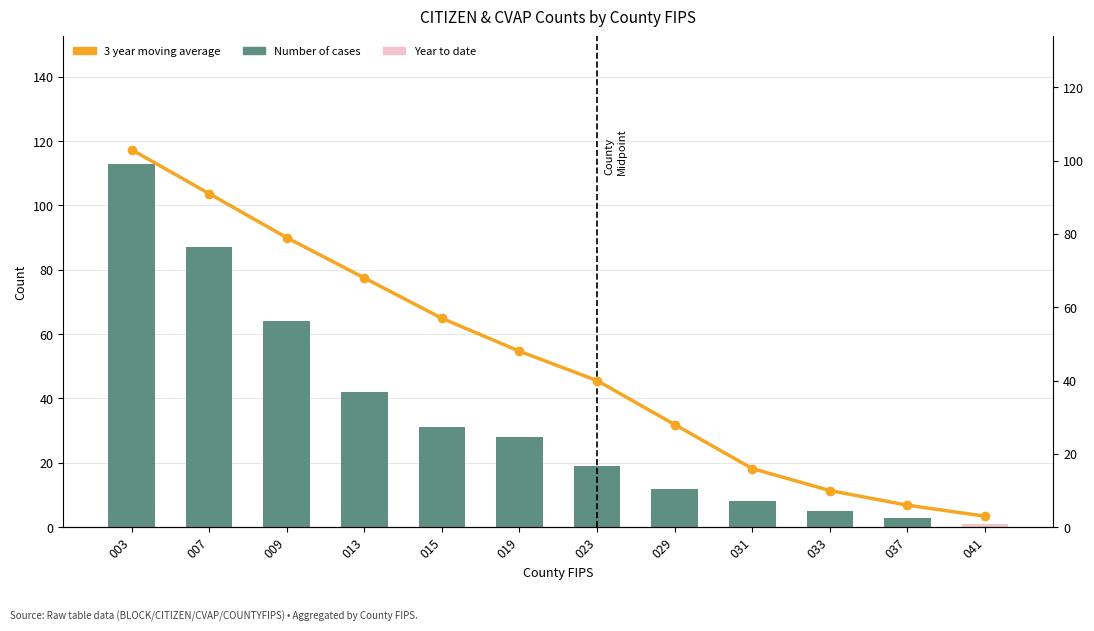

Which series has the largest total across all categories?

3 year moving average